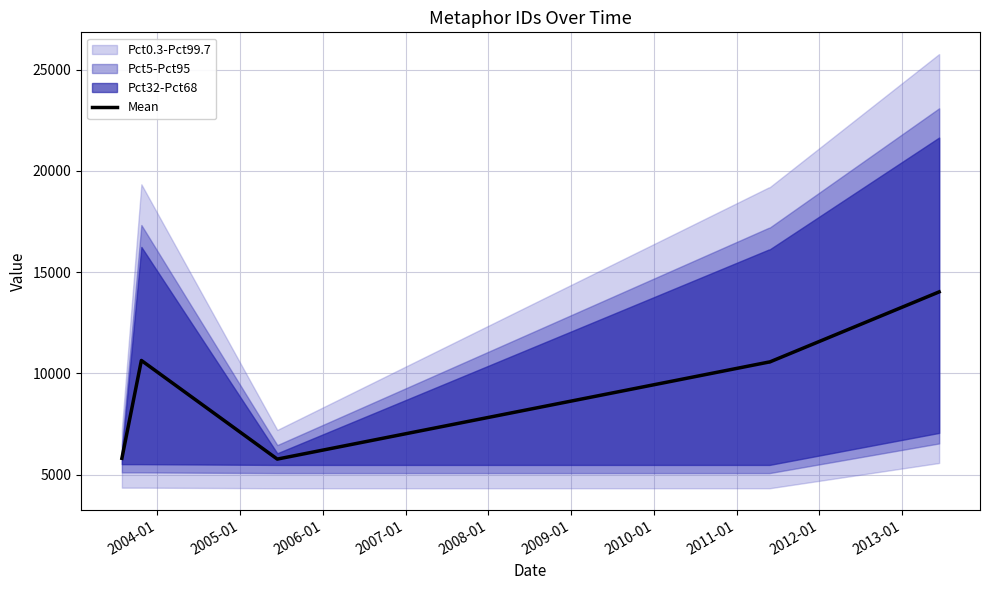

What is the highest value of the Mean series?

14023.5